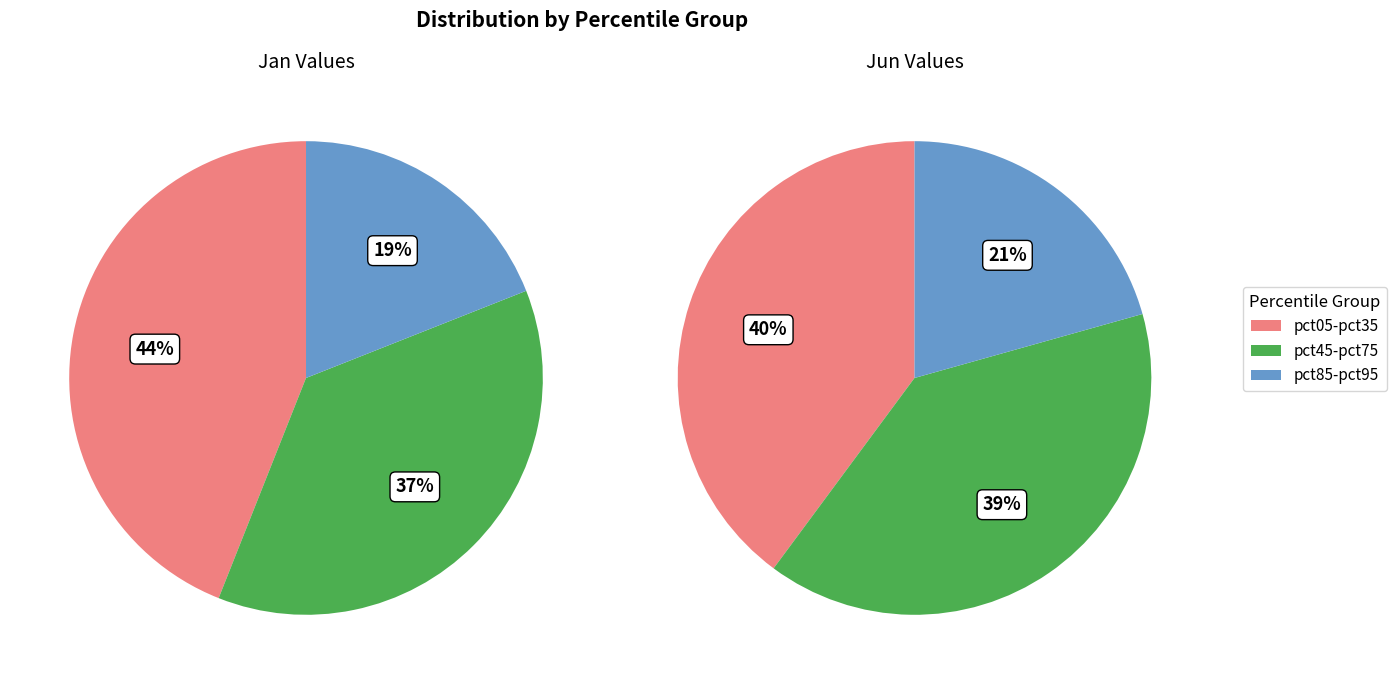

True or false: 3 accounts for 1% of the total.

False